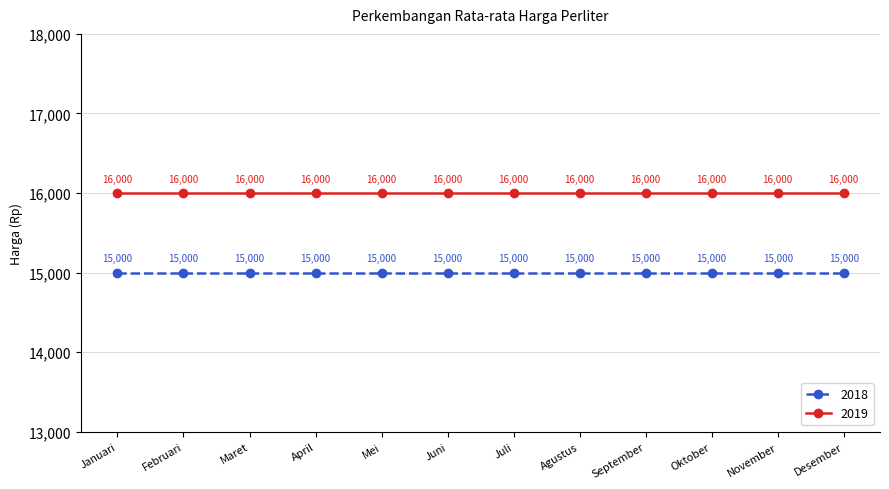

Rank the series at Maret from lowest to highest value.

2018, 2019